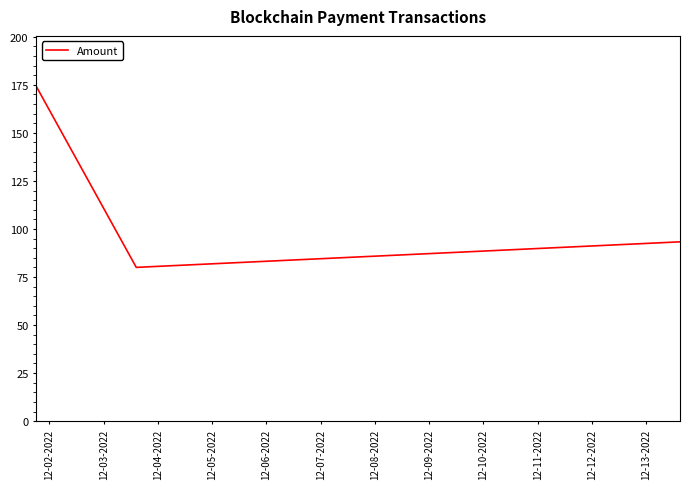

What is the average value?

115.9